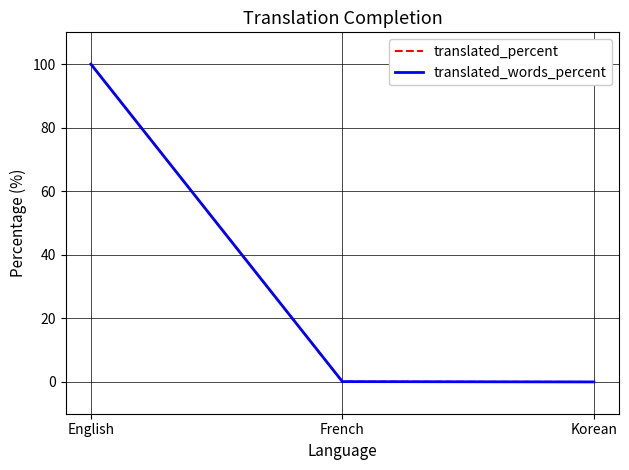

At which category is the sum across all series the highest?

English